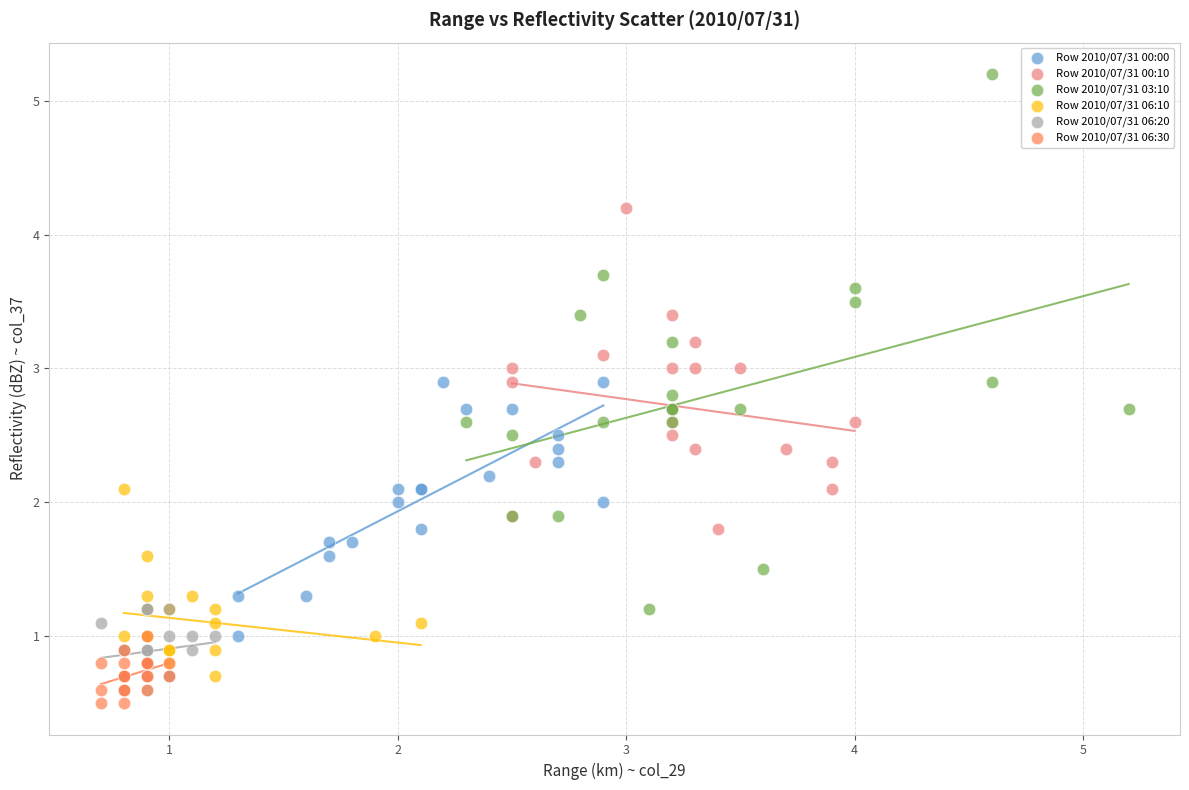

What are all the series names shown in the legend?

Row 2010/07/31 00:00, Row 2010/07/31 00:10, Row 2010/07/31 03:10, Row 2010/07/31 06:10, Row 2010/07/31 06:20, Row 2010/07/31 06:30